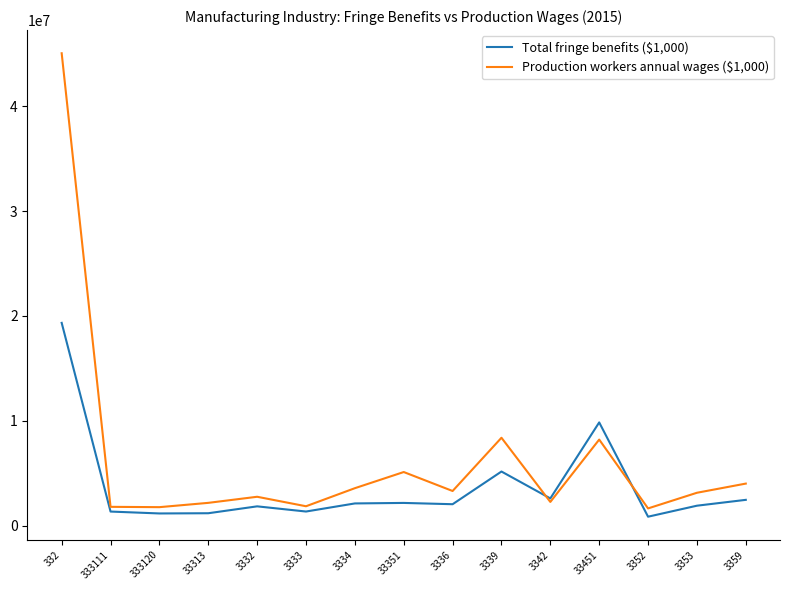

At 33351, list the series in order from smallest to largest.

Total fringe benefits ($1,000), Production workers annual wages ($1,000)